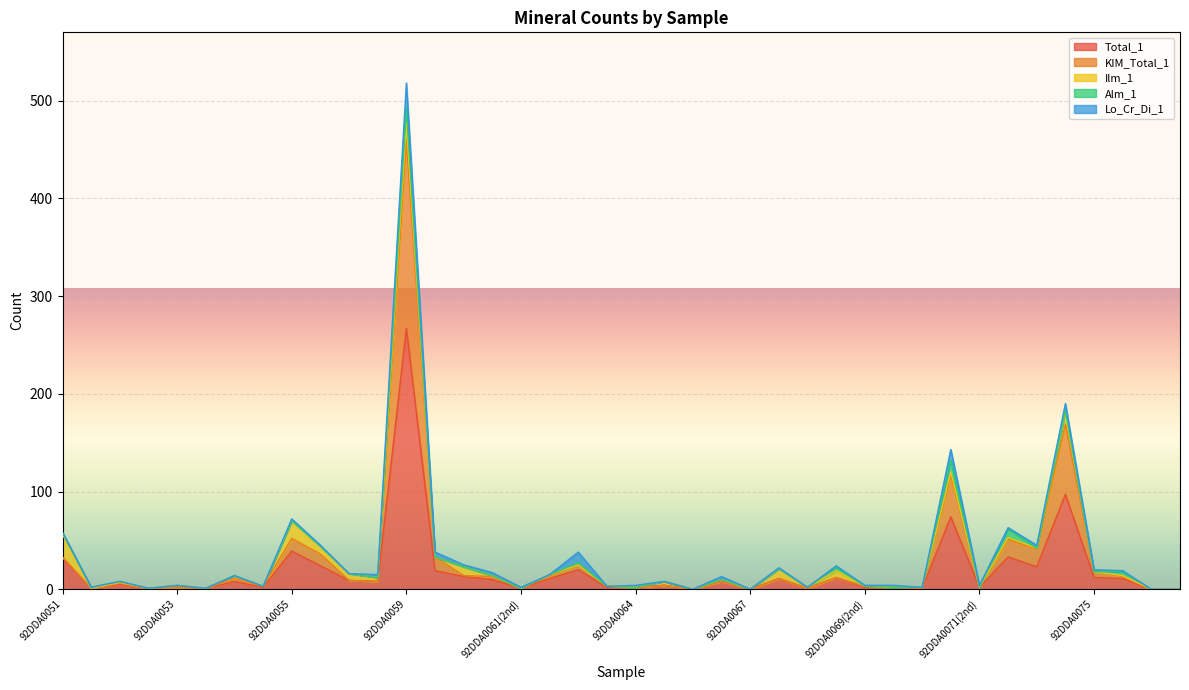

At which category is the sum across all series the highest?

92DDA0059